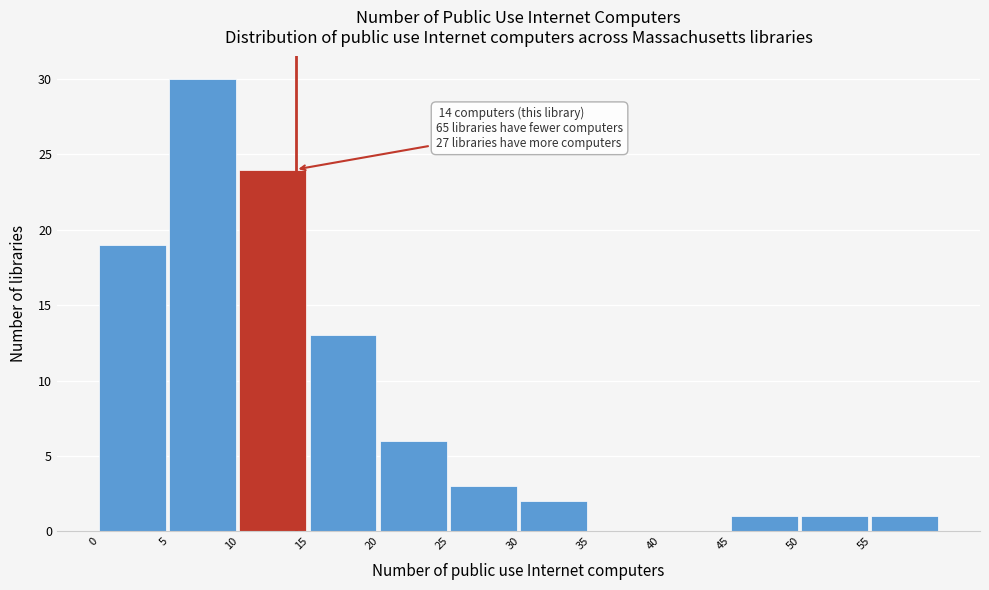

Which range on the x-axis has the tallest bar?

5 to 10